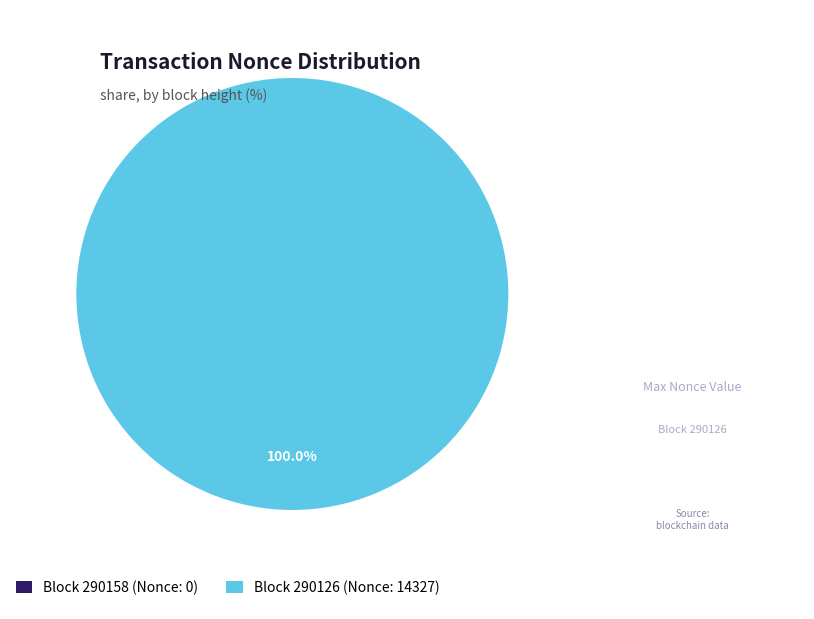

Does 290158 represent more than half of the total?

No